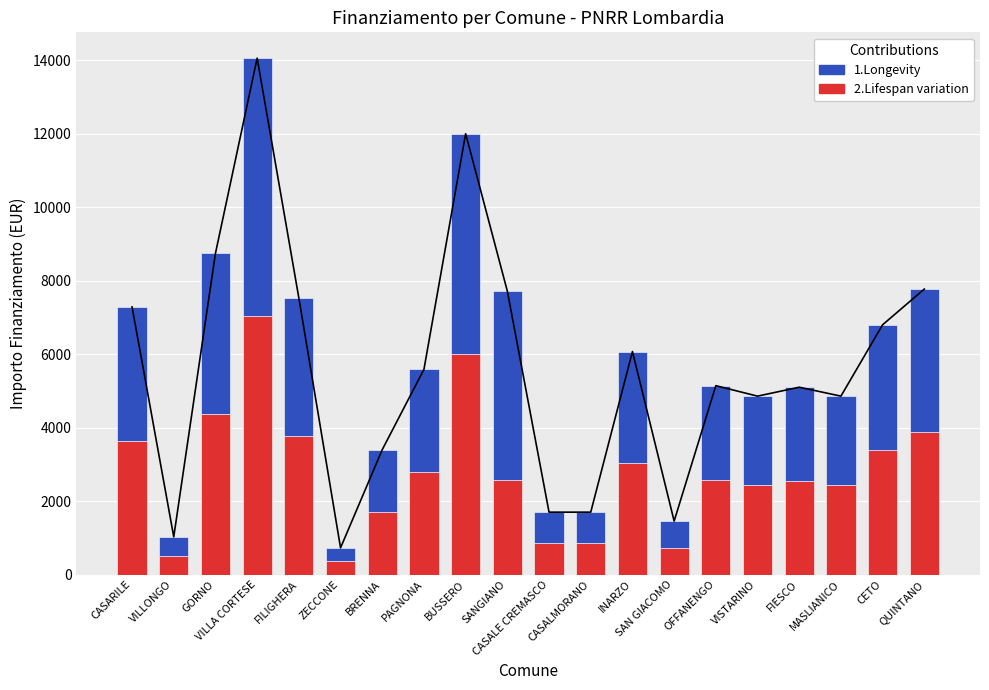

What is the approximate value of 1.Longevity at FILIGHERA?

3766.5